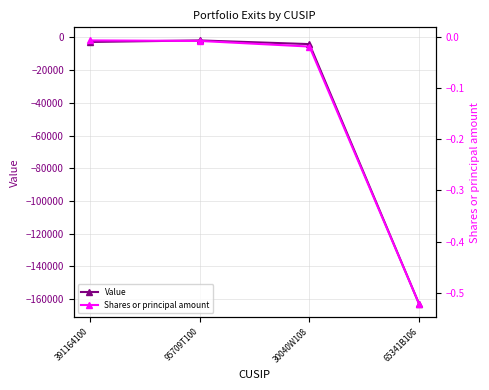

True or false: Value and Shares or principal amount intersect in this chart.

False